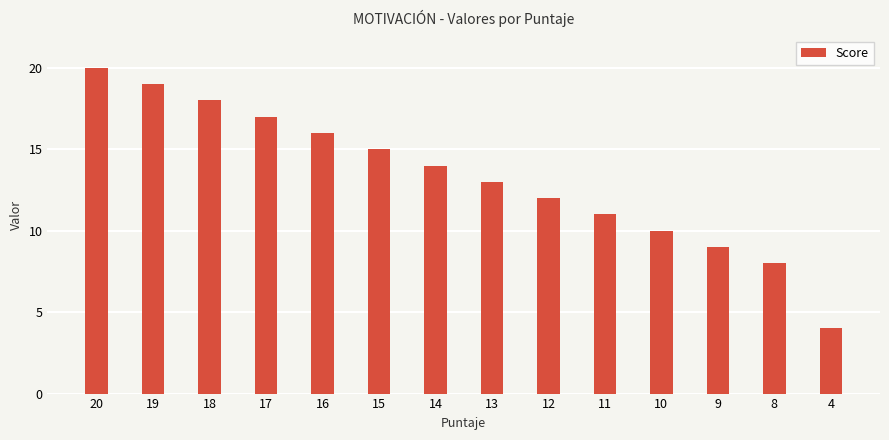

Rank the categories by value from highest to lowest.

20, 19, 18, 17, 16, 15, 14, 13, 12, 11, 10, 9, 8, 4